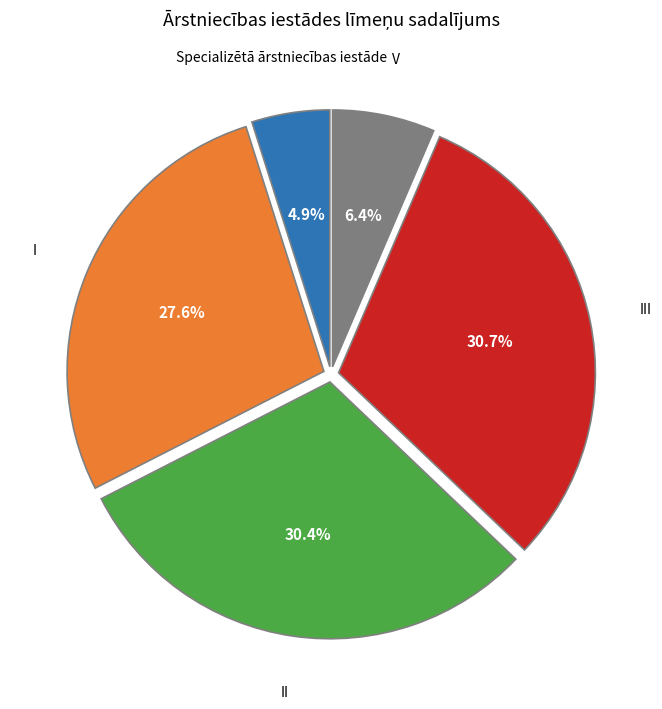

Is there any slice that represents more than half of the pie?

No